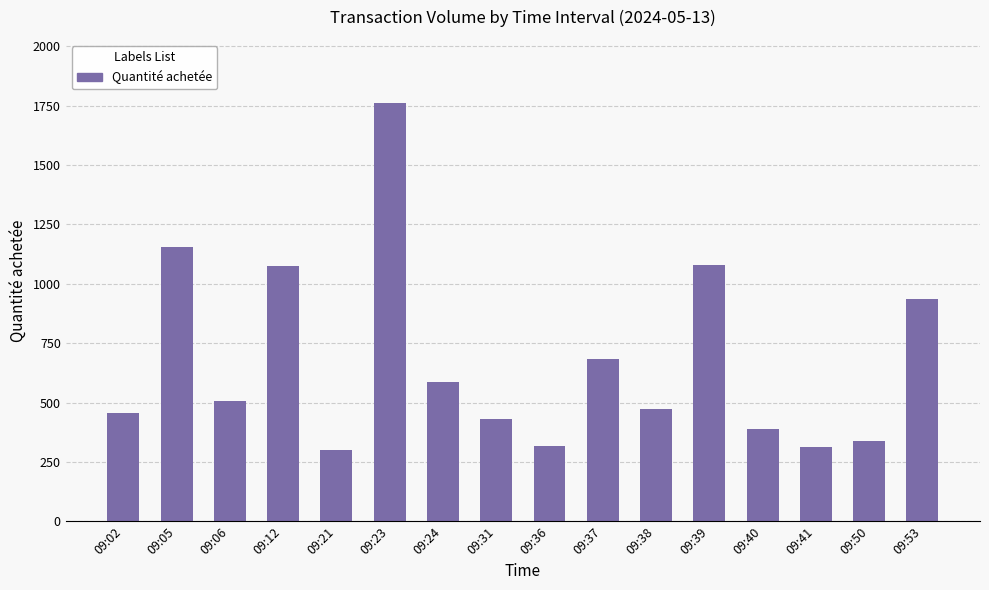

What is the sum of all values?

10796